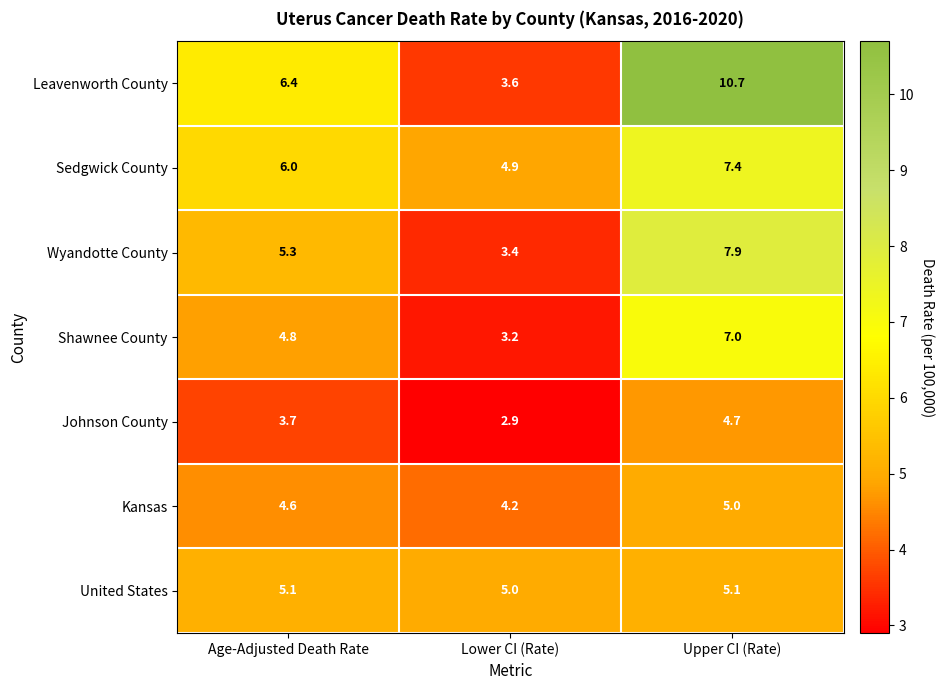

At which category is the sum across all series the highest?

Upper CI (Rate)